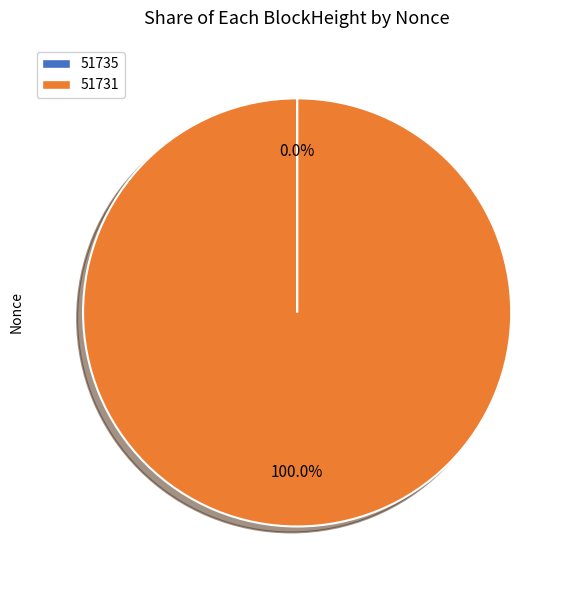

Which category accounts for the majority?

51731